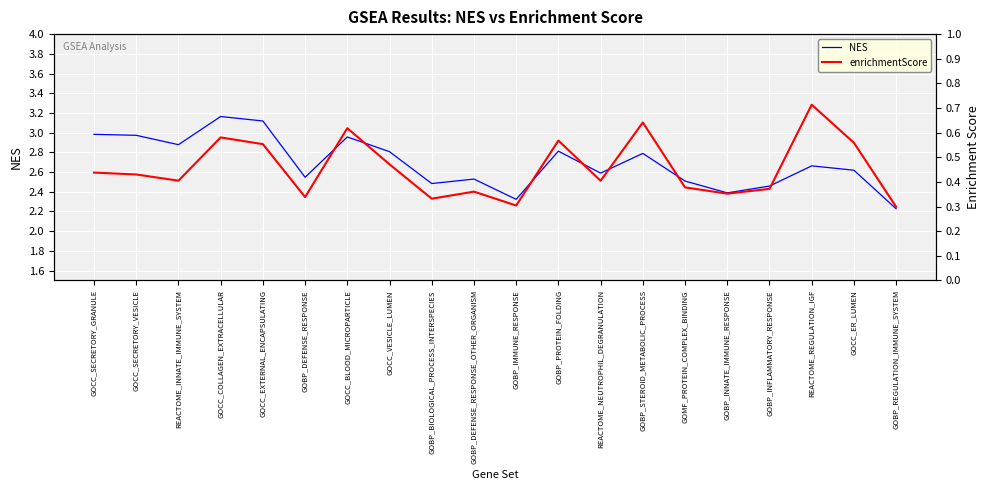

Reading right to left, extract all data points from this chart.

NES: 2.2	2.6	2.7	2.5	2.4	2.5	2.8	2.6	2.8	2.3	2.5	2.5	2.8	3.0	2.5	3.1	3.2	2.9	3.0	3.0
enrichmentScore: 0.3	0.6	0.7	0.4	0.4	0.4	0.6	0.4	0.6	0.3	0.4	0.3	0.5	0.6	0.3	0.6	0.6	0.4	0.4	0.4